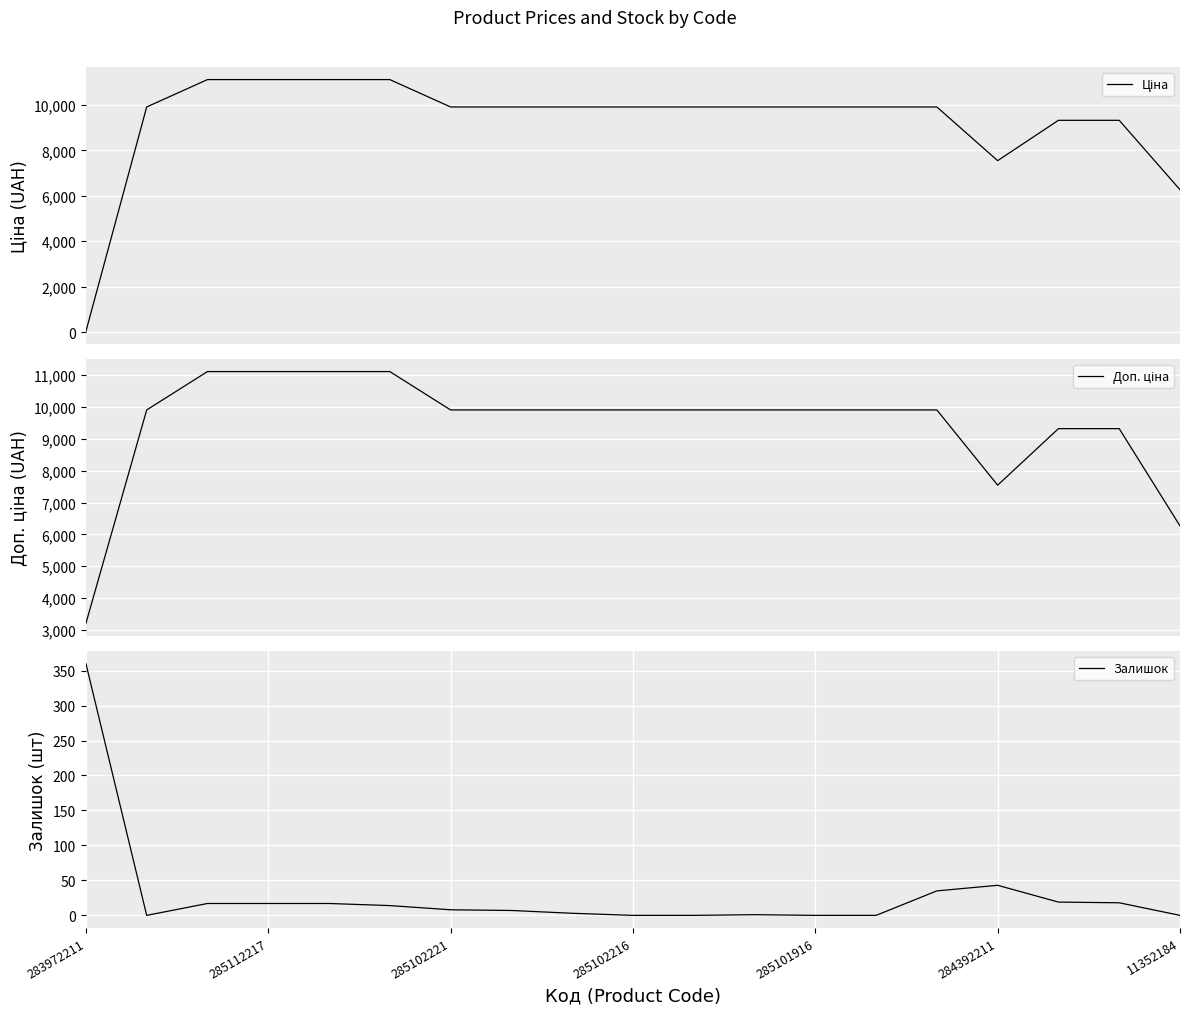

What is the label of the 5th point from the left?

285101916